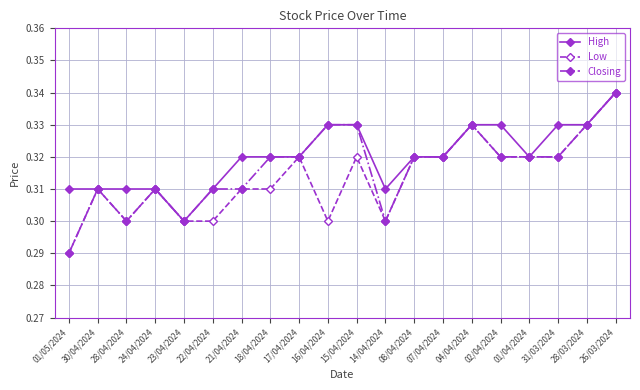

At how many categories does at least one series exceed 0?

20